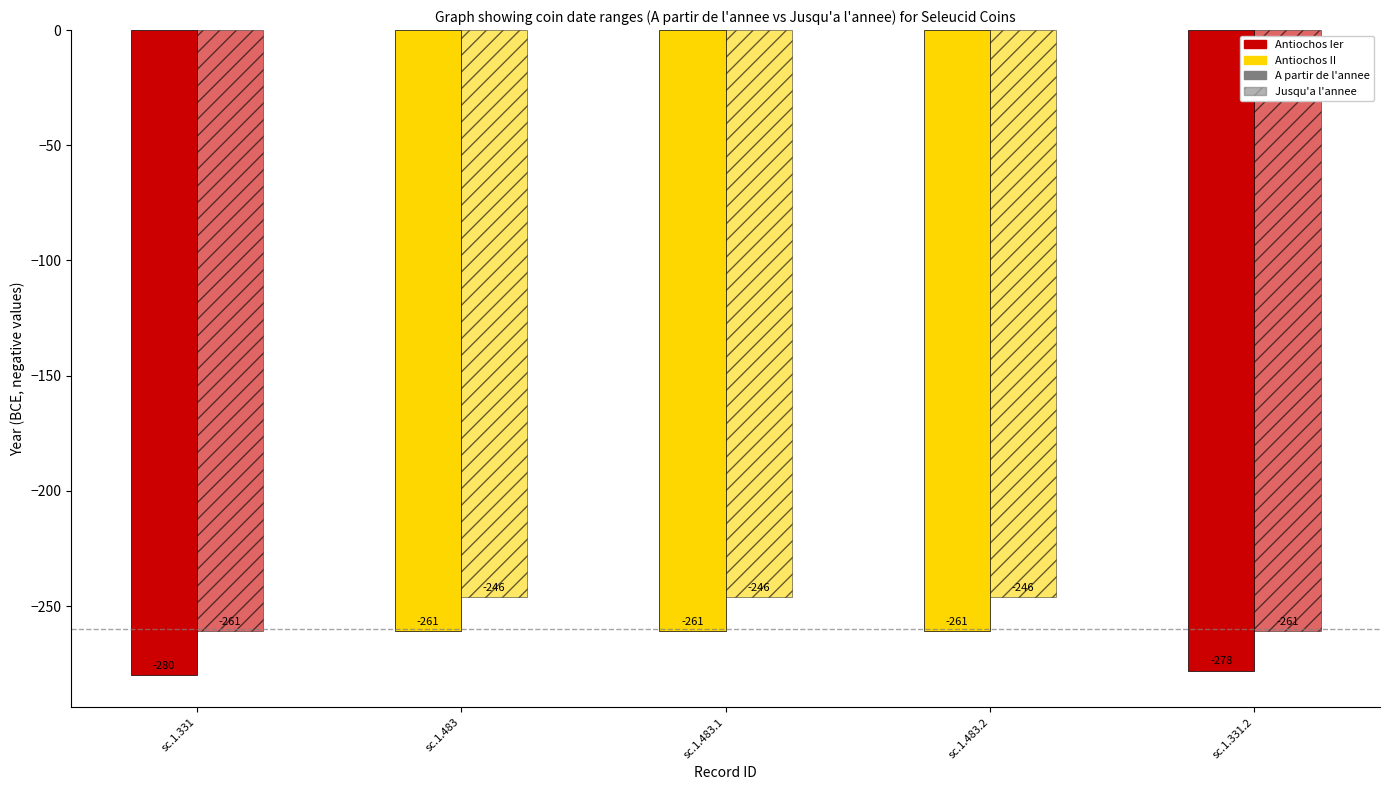

The A partir de l'annee series shows -53 at sc.1.483.1. True or false?

False